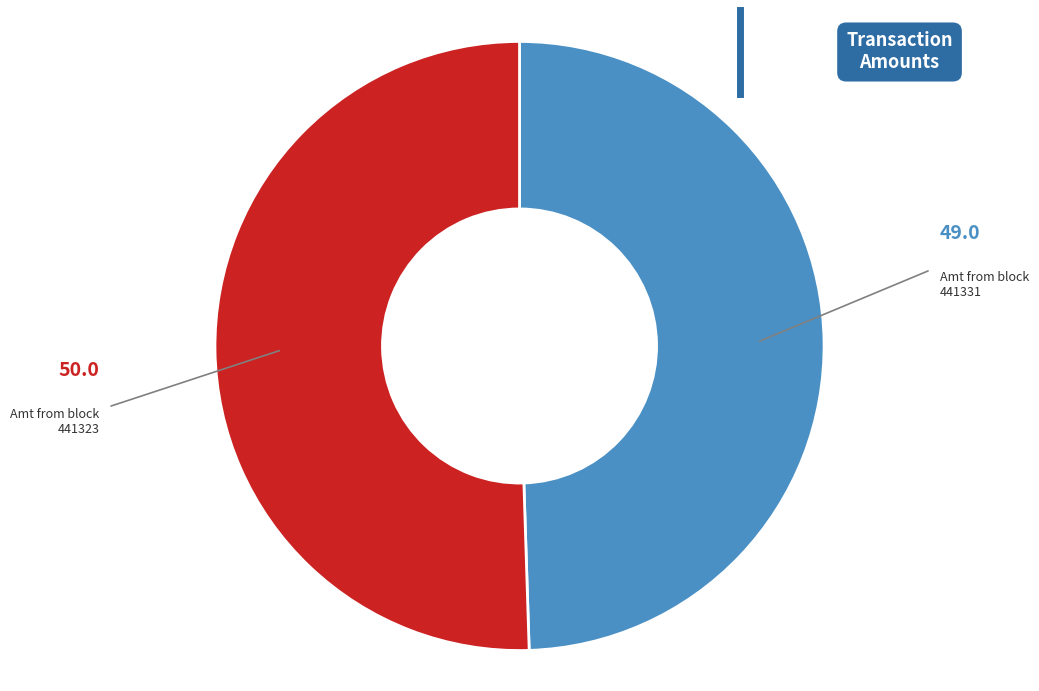

Is there any slice that represents more than half of the pie?

Yes